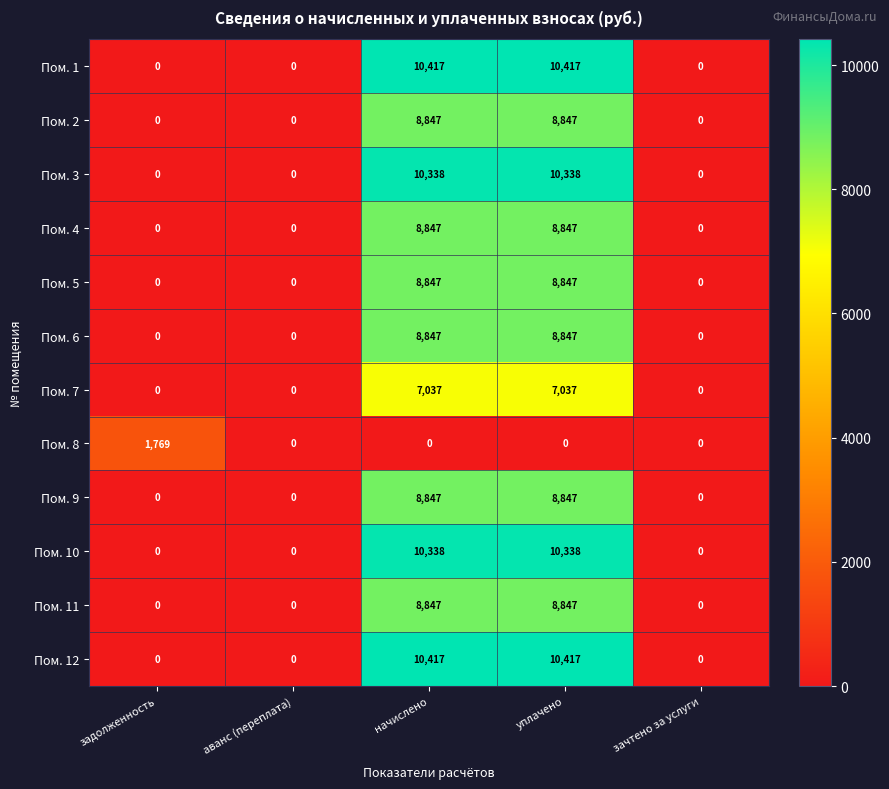

What is the total value across all series at уплачено?

101629